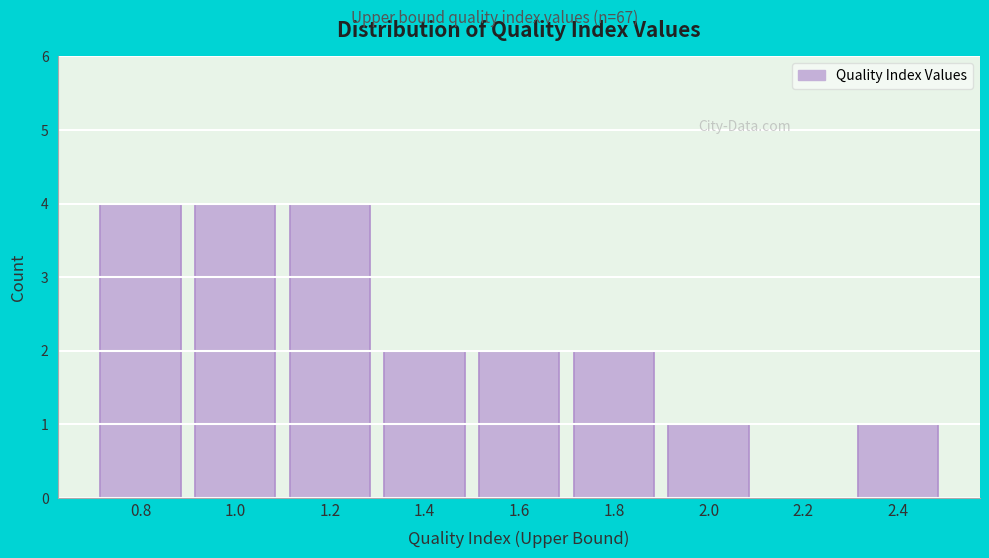

Reading left to right, list all the values displayed in this chart.

0.8=4	1.0=4	1.2=4	1.4=2	1.6=2	1.8=2	2.0=1	2.2=0	2.4=1